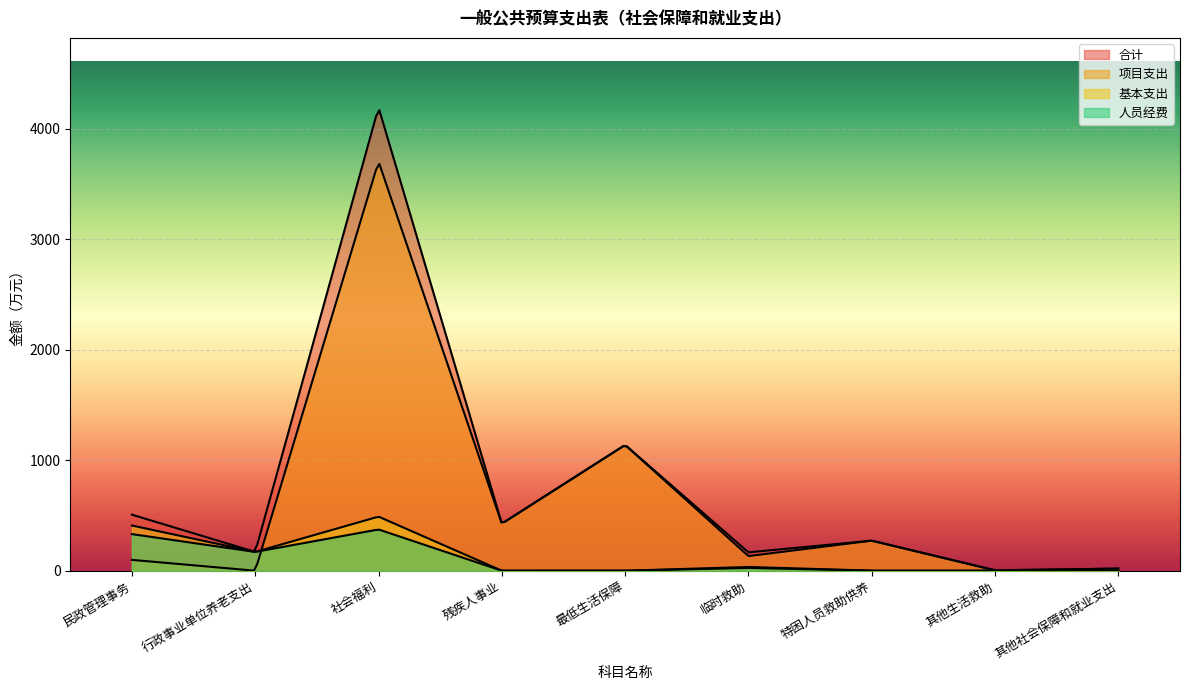

True or false: 项目支出 and 合计 cross at least once.

False